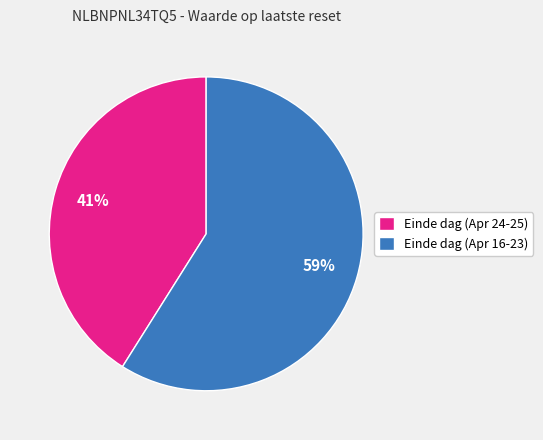

What is the largest slice in the pie chart?

Einde dag (Apr 16-23)